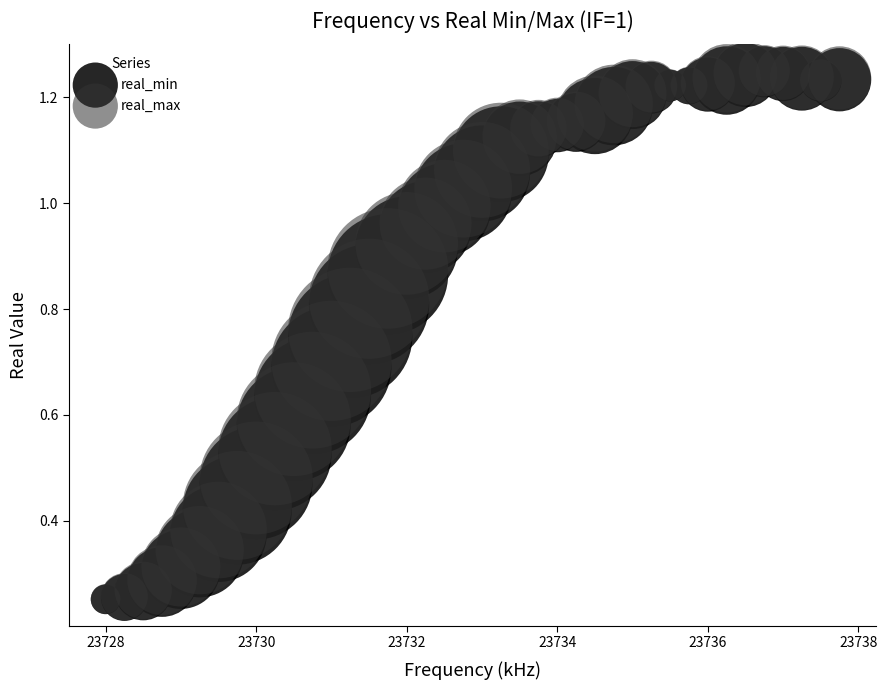

What are all the series names shown in the legend?

real_min, real_max